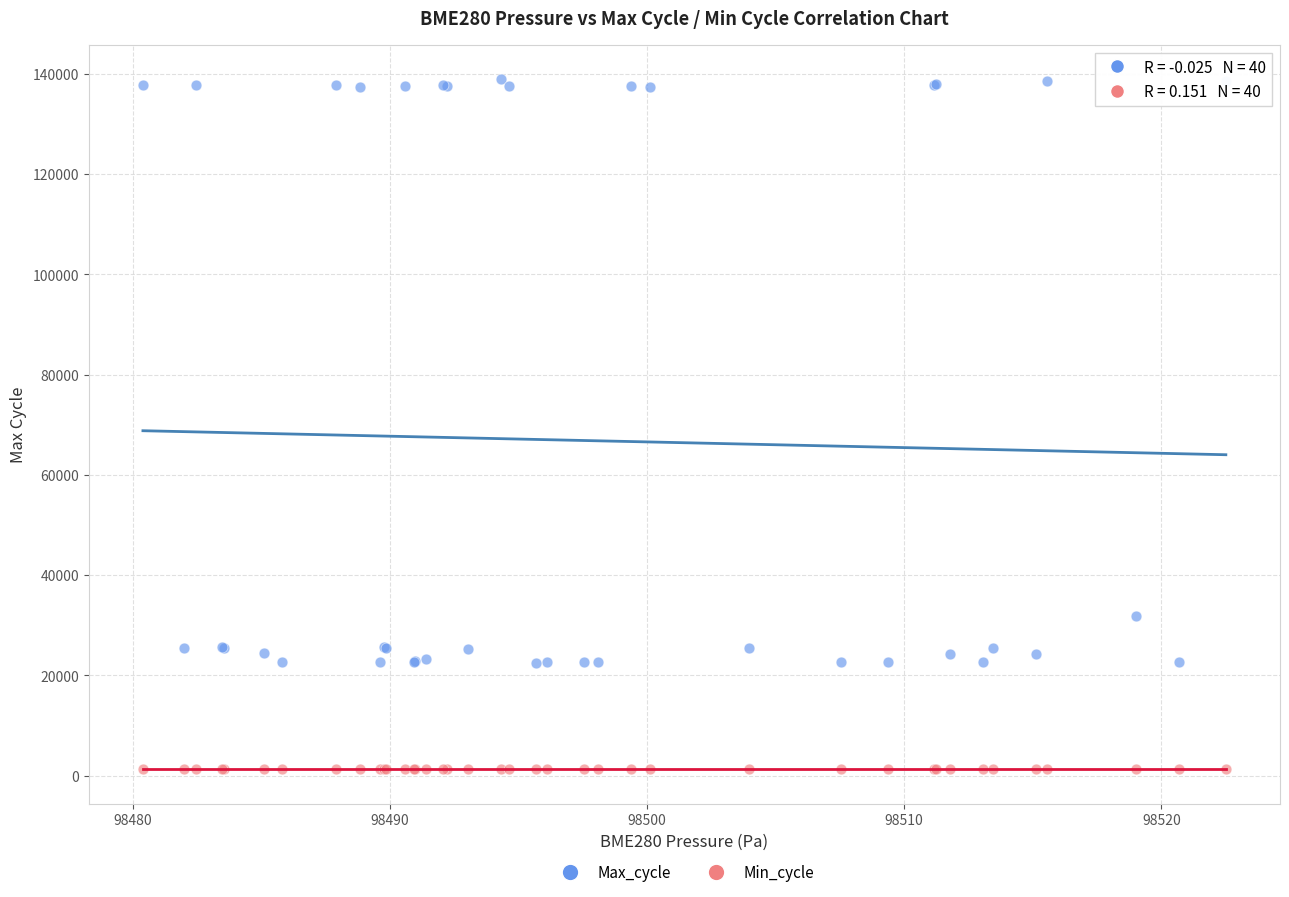

Across all series, what Y value is closest to 70076?

31905